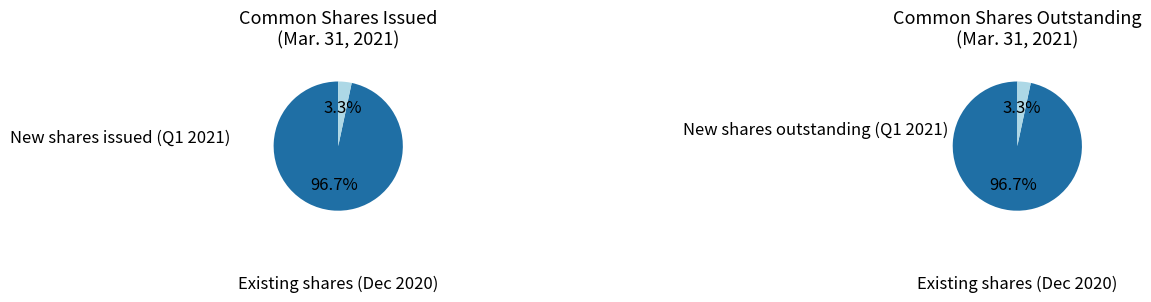

What portion of the pie excludes Preferred stock, shares issued?

100.0%